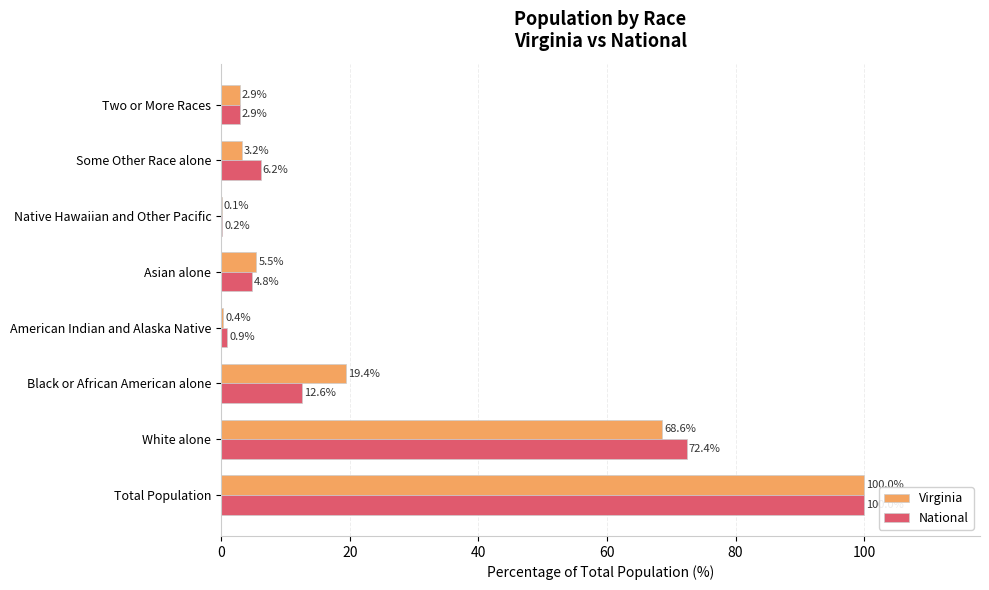

What is the average value of the National series?

25.0